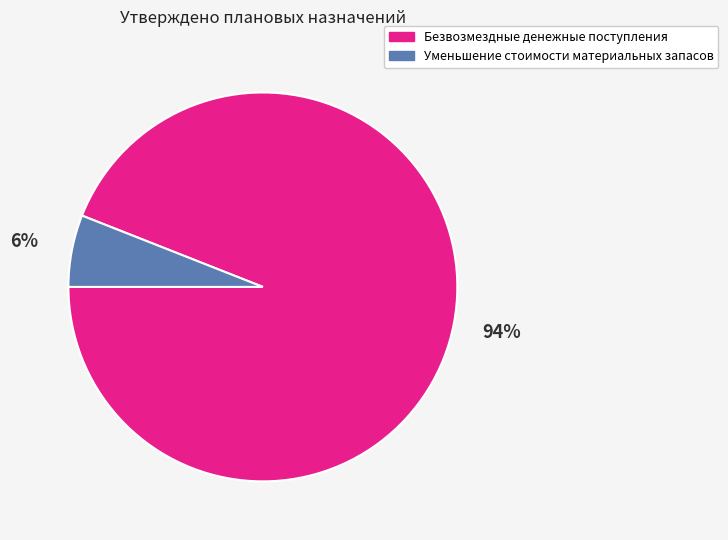

The Уменьшение стоимости материальных запасов slice represents 6% of the pie. True or false?

True